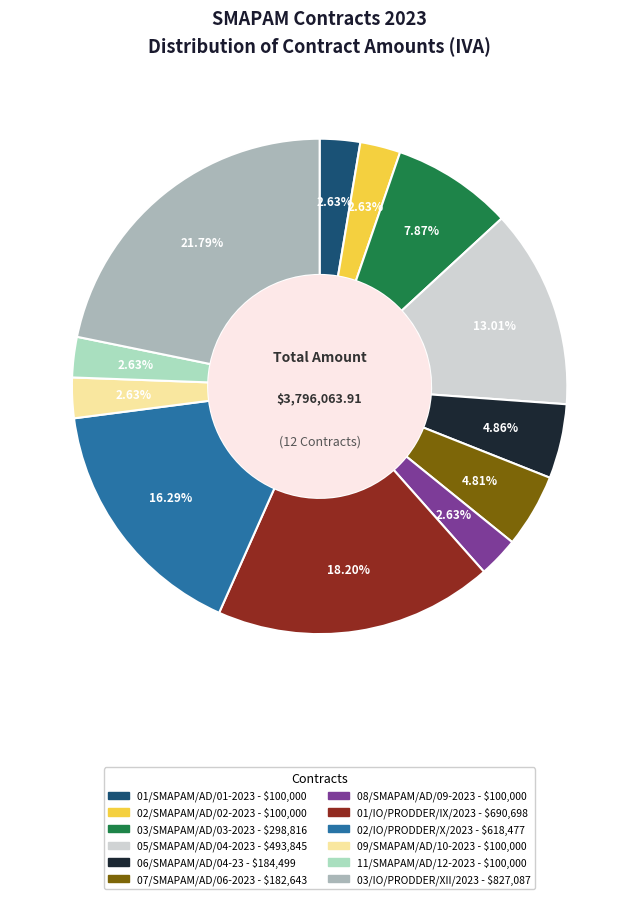

Which category has the biggest portion of the pie?

03/IO/PRODDER/XII/2023 - $827,087